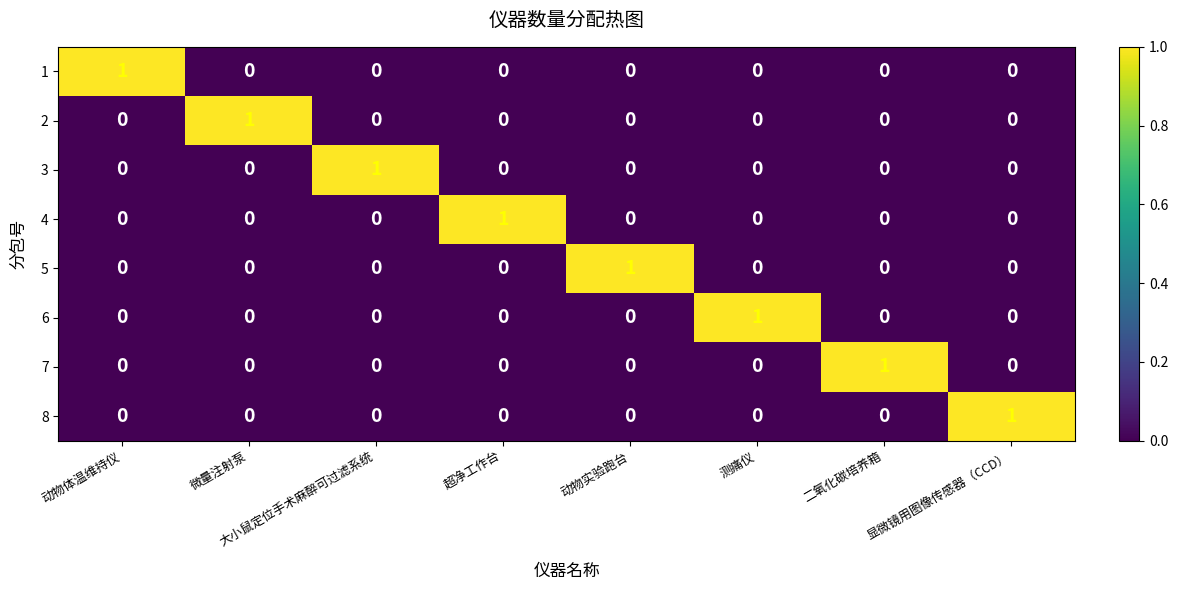

The 7 series shows 0 at 测痛仪. True or false?

True